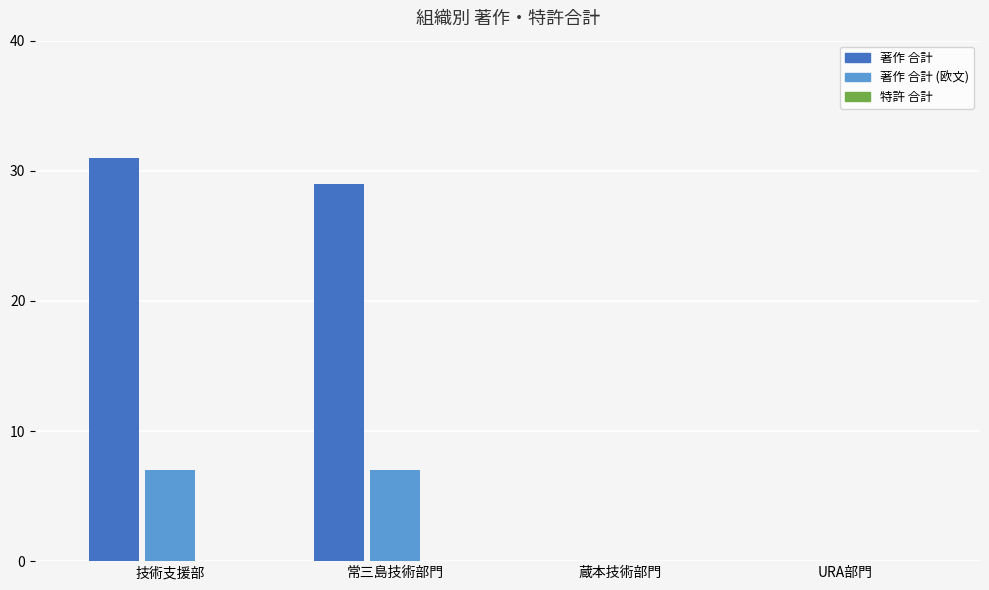

How many categories are shown in the chart?

4